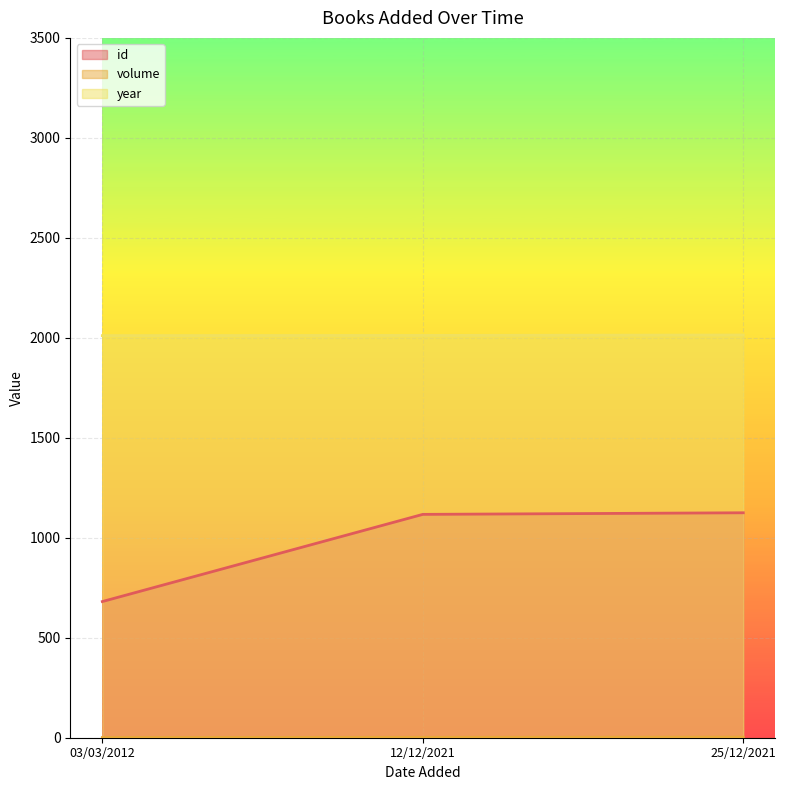

What is the total value across all series at 25/12/2021?

3142